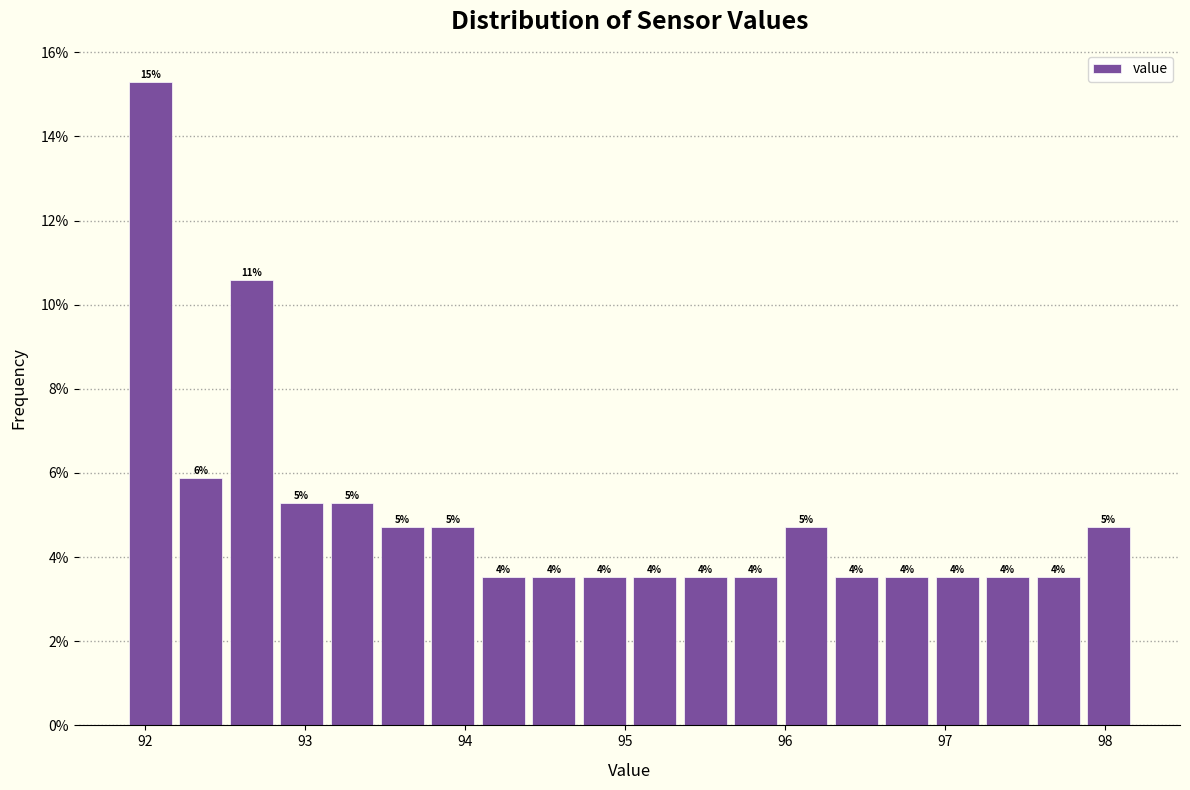

Around what value on the x-axis is the tallest bar? Give the approximate position of its centre, as read against the axis.

92.0